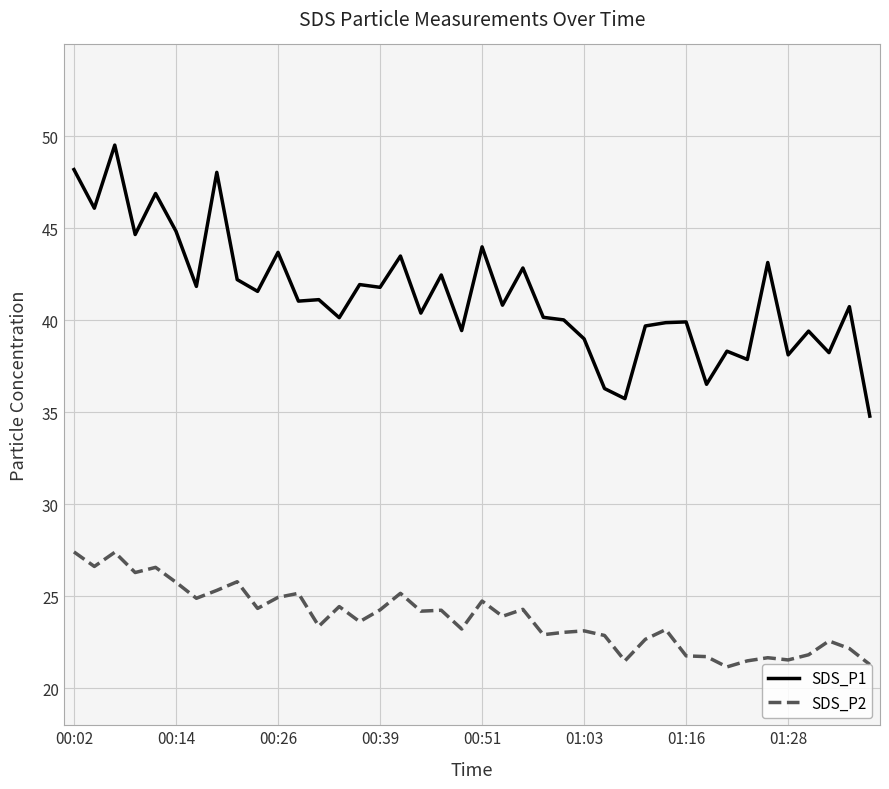

Rank the series by their average value, from lowest to highest.

SDS_P2, SDS_P1